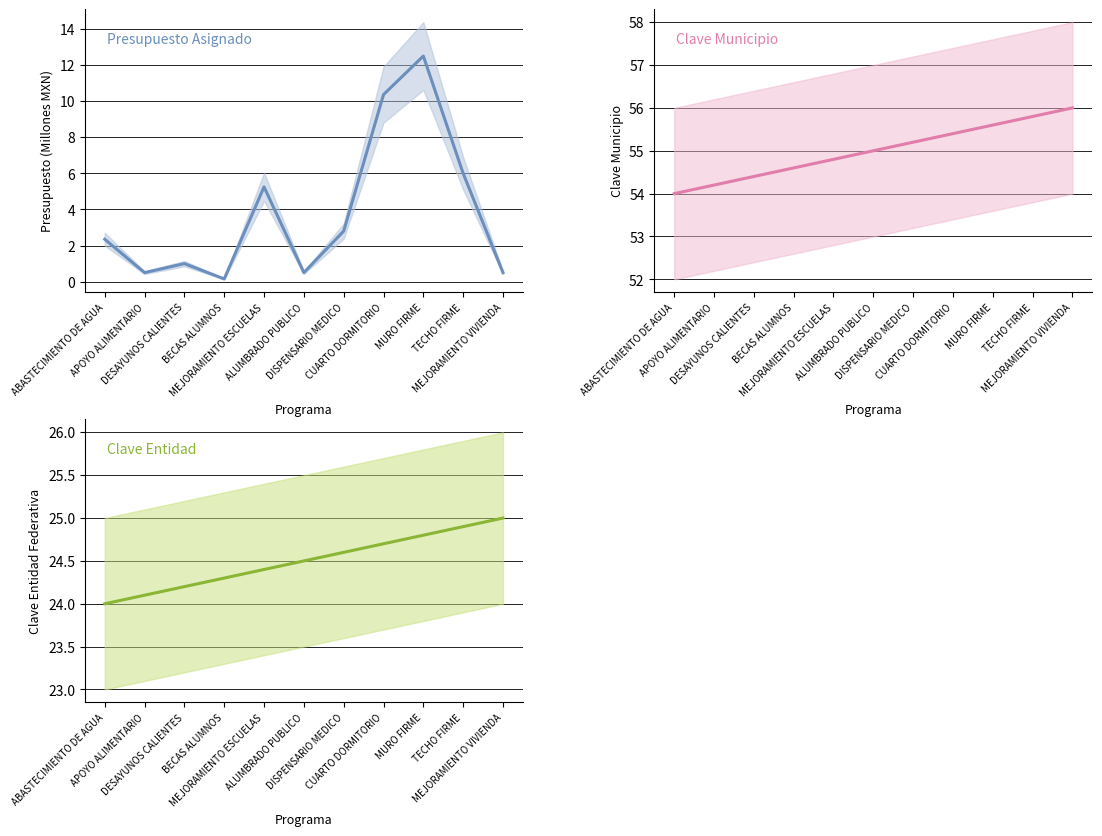

The value of Clave Entidad at ABASTECIMIENTO DE AGUA is 24.0. True or false?

True